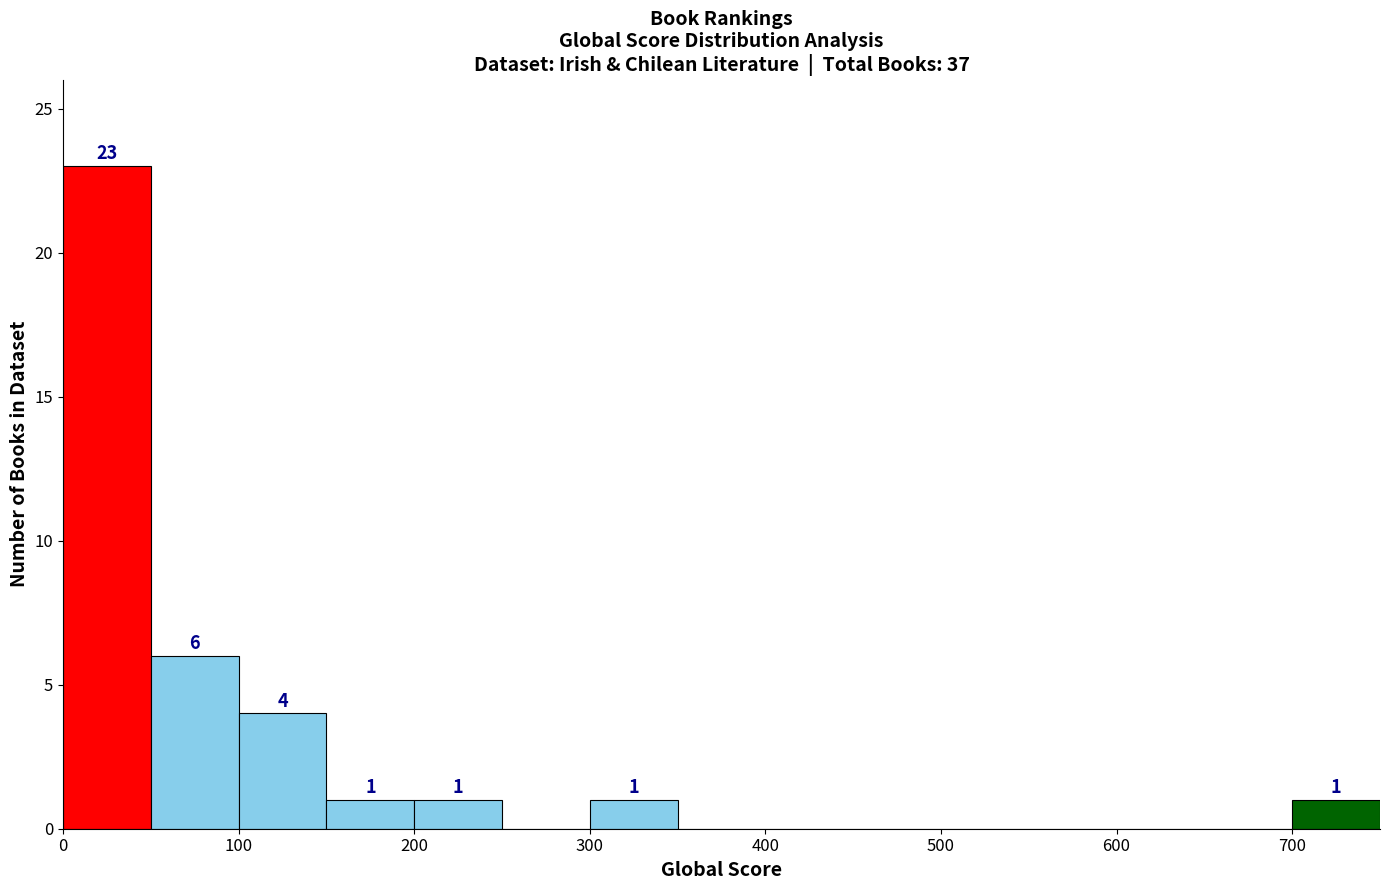

Which range on the x-axis has the tallest bar?

0 to 50